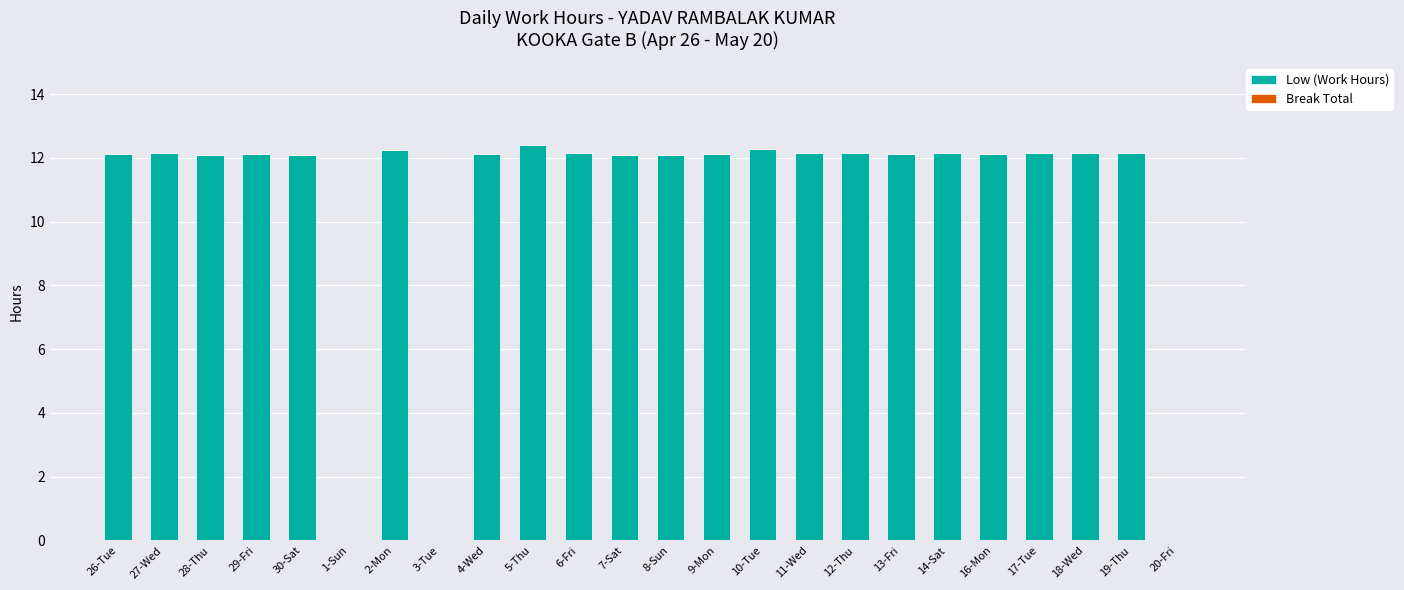

What is the greatest value displayed?

12.4